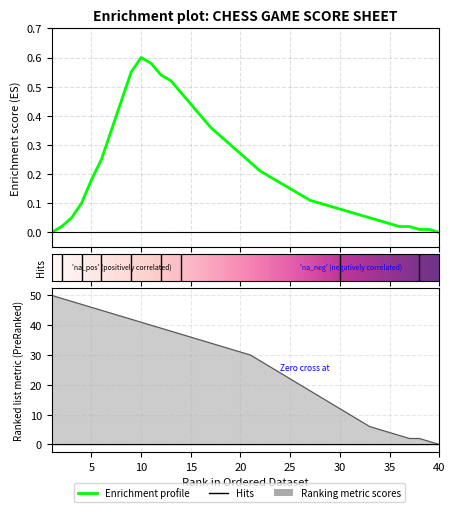

At which category does the chart reach its peak across all series?

1